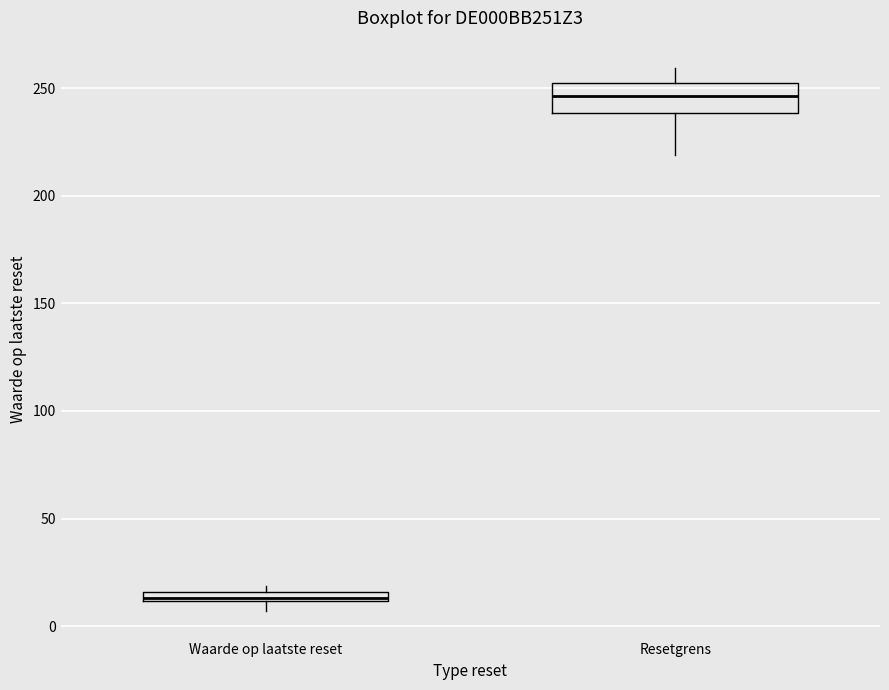

Which box's median line is the lowest?

Waarde op laatste reset